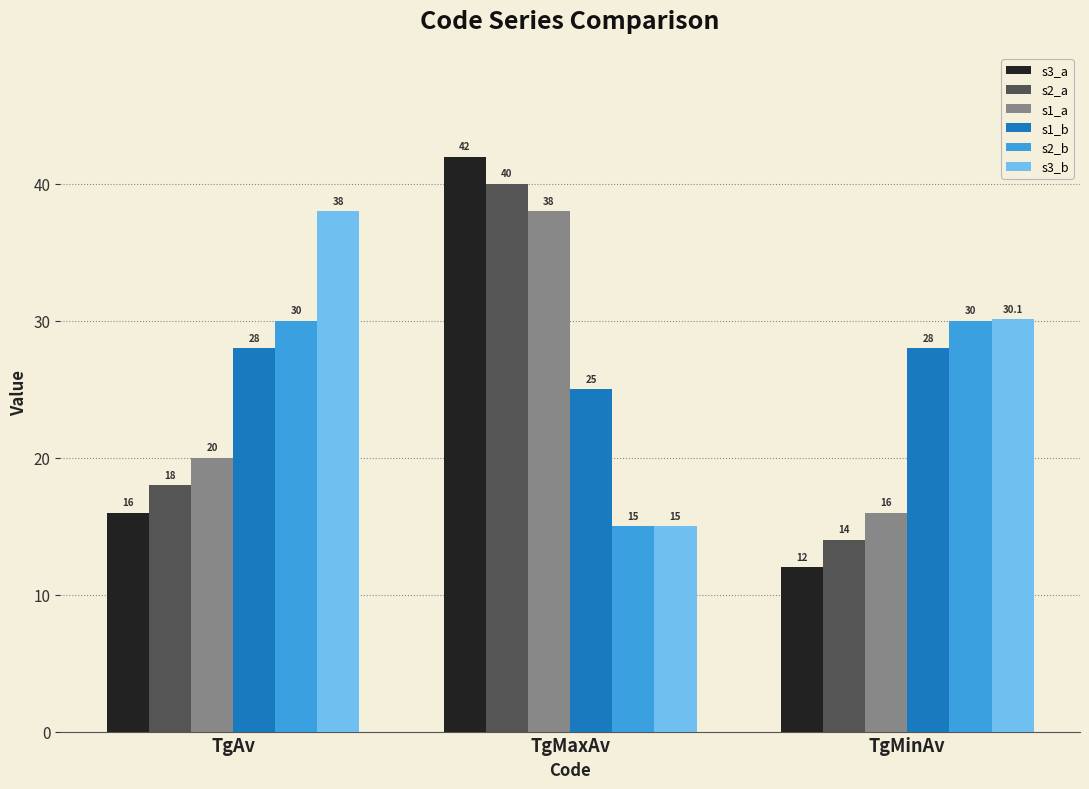

Which series changed the most between TgMaxAv and TgMinAv?

s3_a